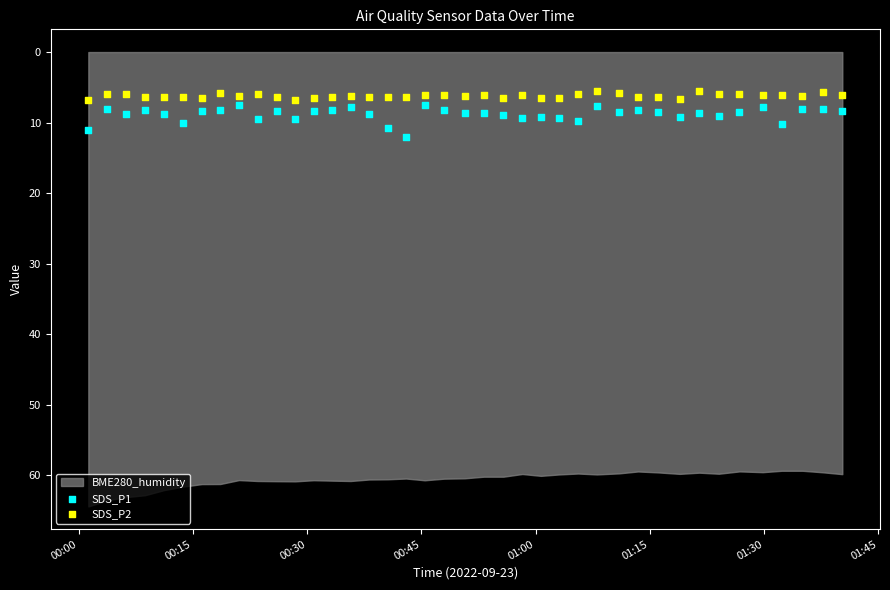

Across all data points, what is the range of Y values (max minus min)?

6.4